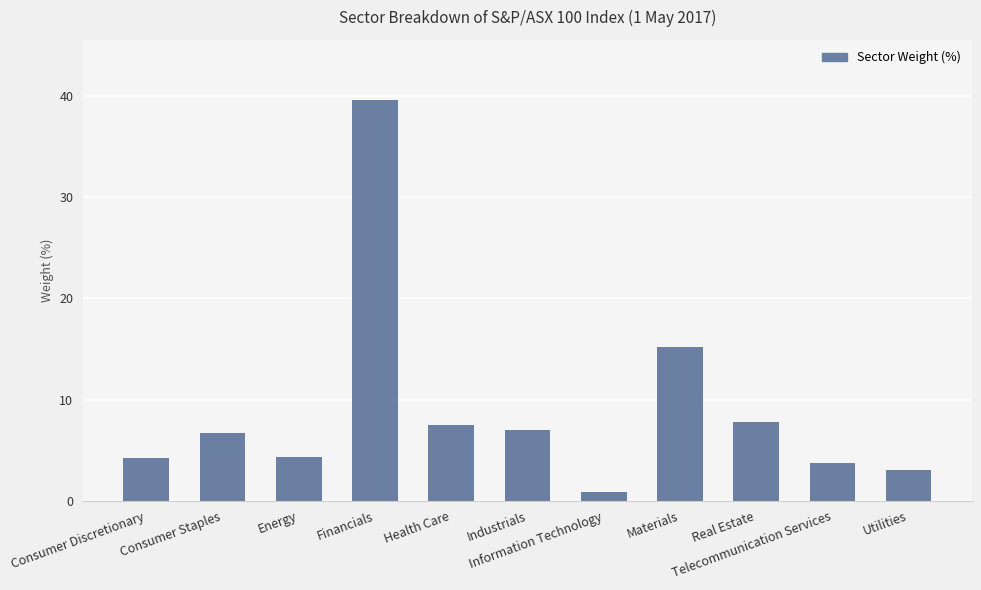

What is the difference between the values at Information Technology and Industrials?

6.1